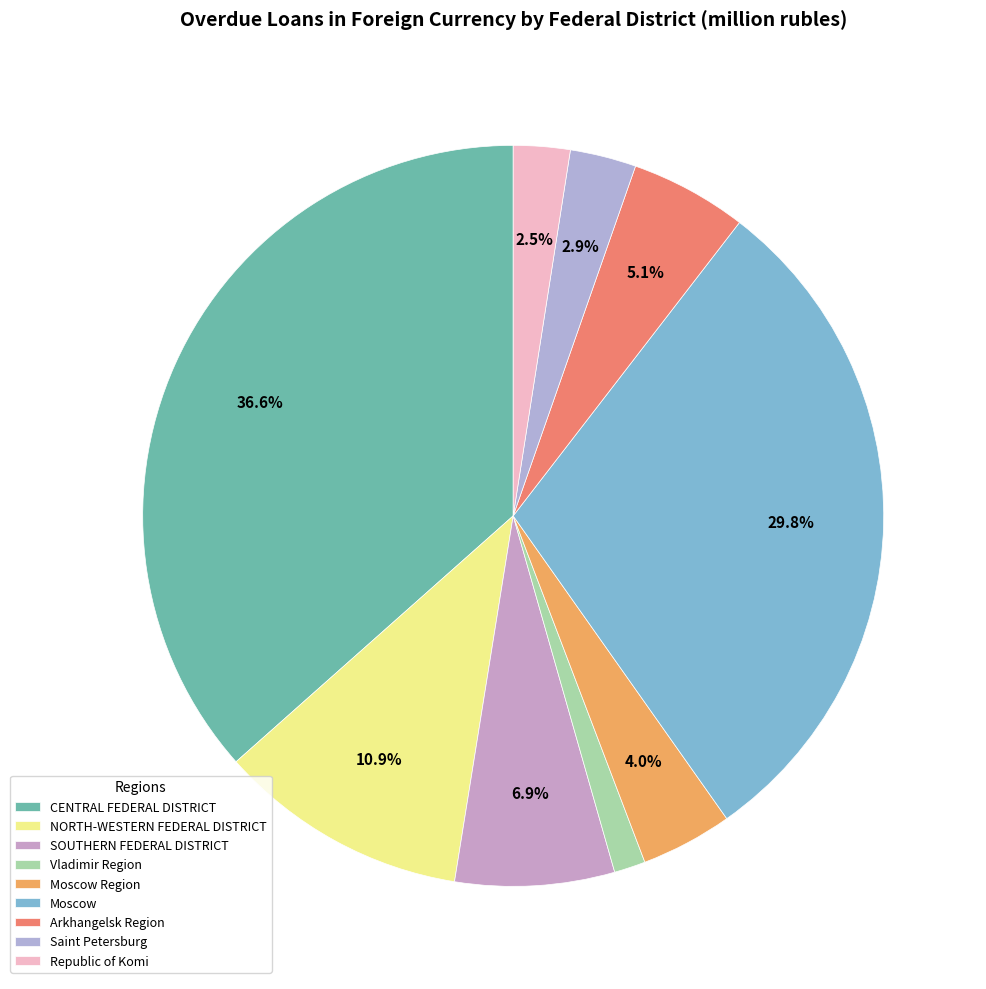

What is the change in value from Moscow to Arkhangelsk Region?

-64758